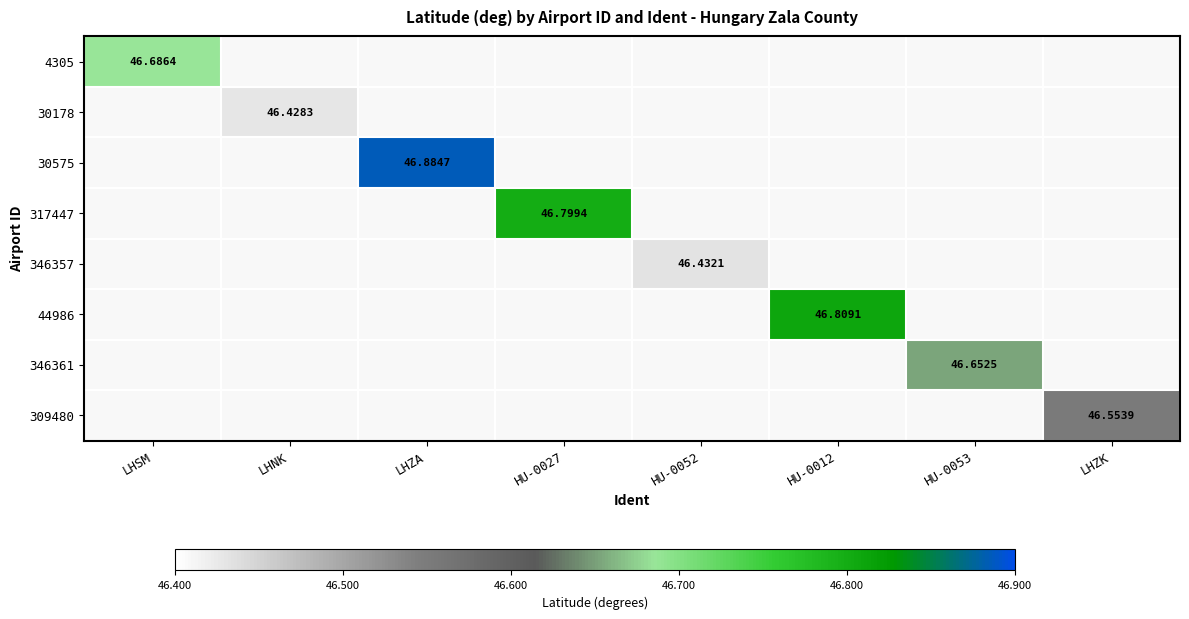

The value of 44986 at HU-0012 is 69.5. True or false?

False